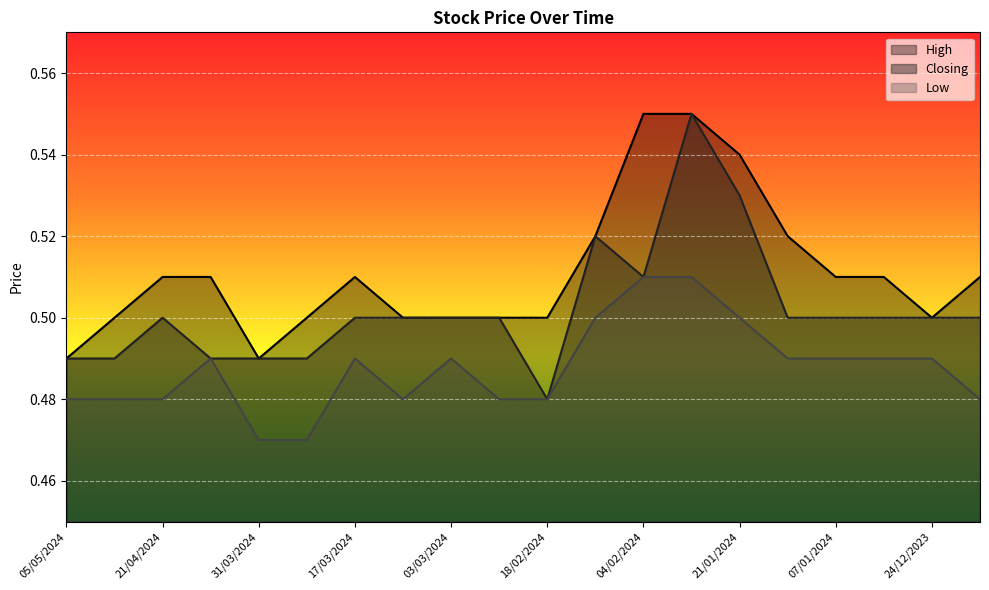

True or false: High and Closing cross at least once.

False